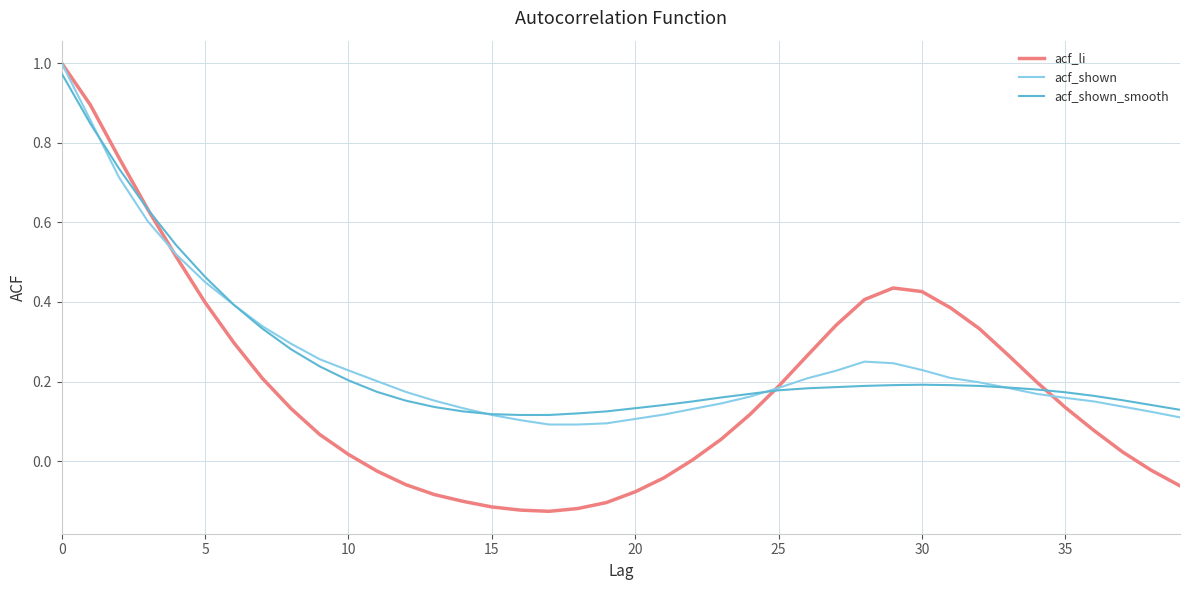

Which series has the widest spread of values?

acf_li